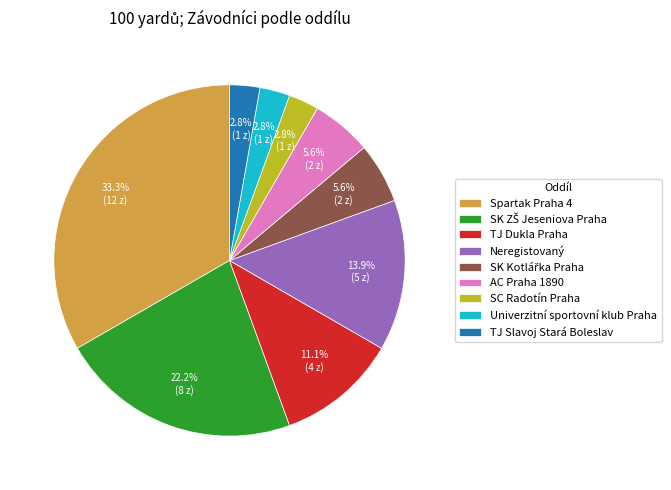

To the nearest percent, what portion does Spartak Praha 4 represent?

33%